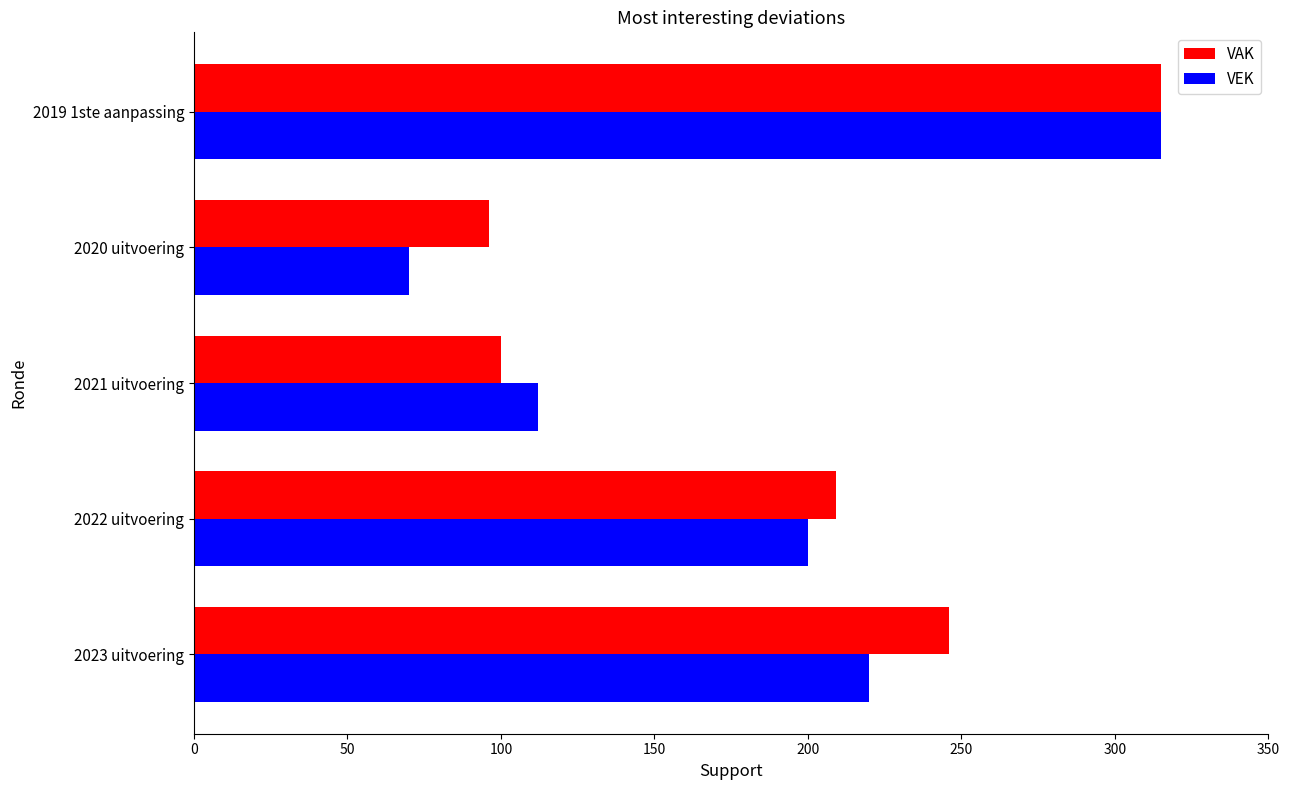

Where is VEK nearest to the value 192?

2022 uitvoering